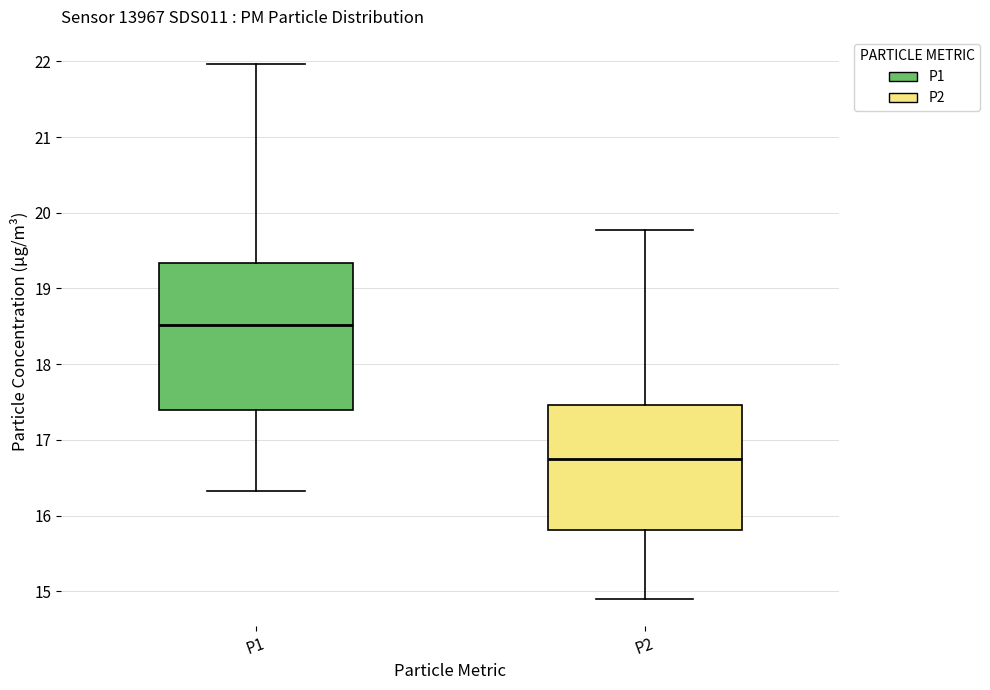

Where is the upper edge of the box for P1 on the y-axis? The values are not printed on the chart, so give them approximately, as read against the axis.

19.3